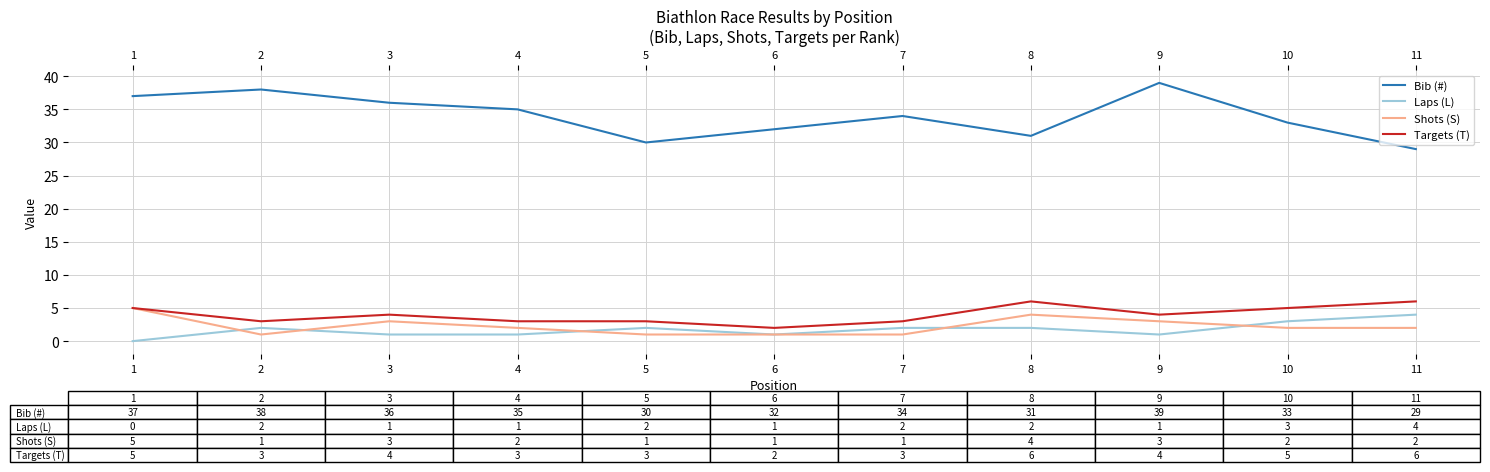

What is the spread (max minus min) of values at 1?

37